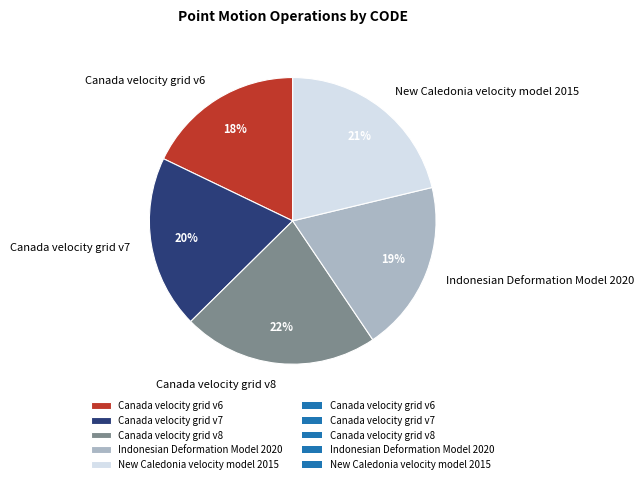

How many segments does this pie chart have?

5